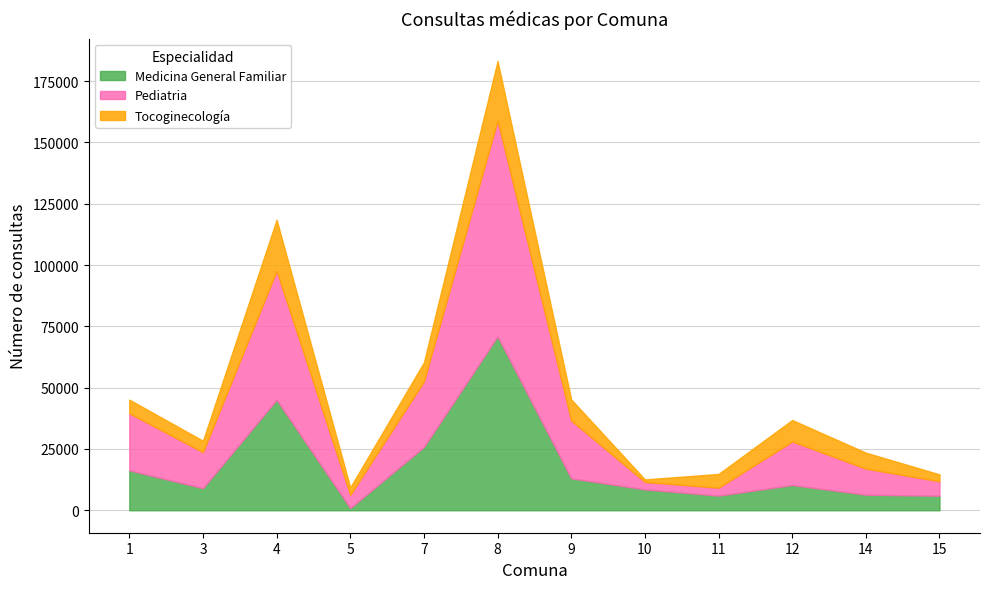

At which label does Pediatria reach its peak?

8